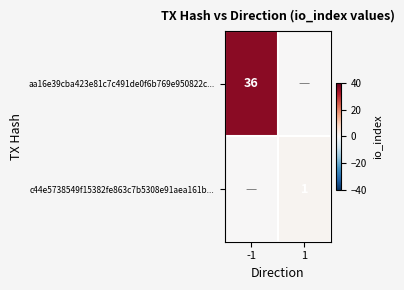

What is the total value across all series at -1?

36